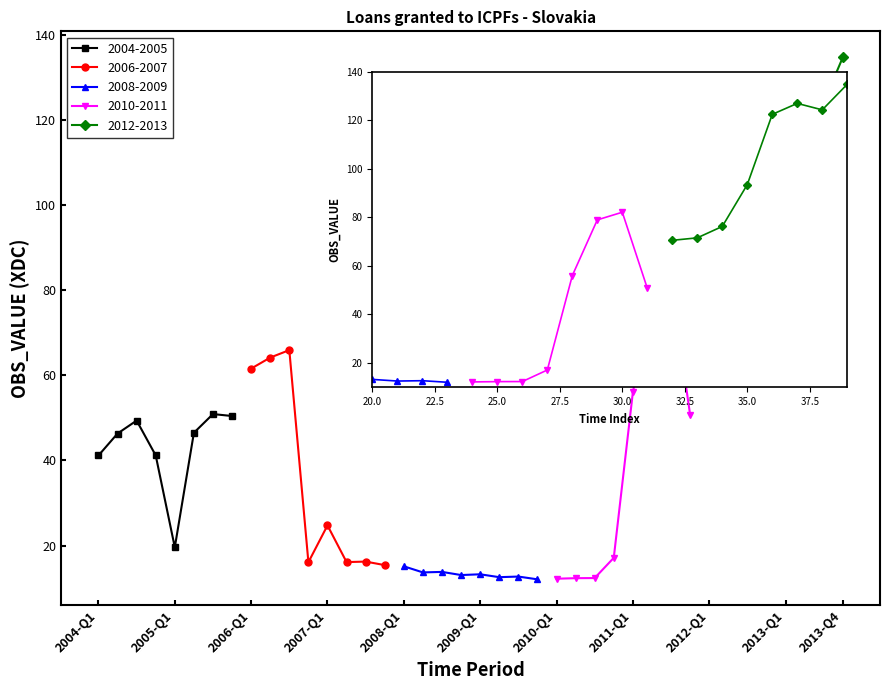

At which category does the chart reach its peak across all series?

2013-Q4